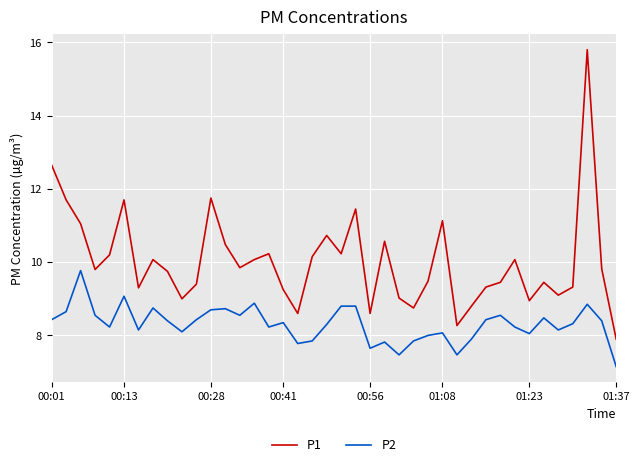

Which series has the largest range (max minus min)?

P1